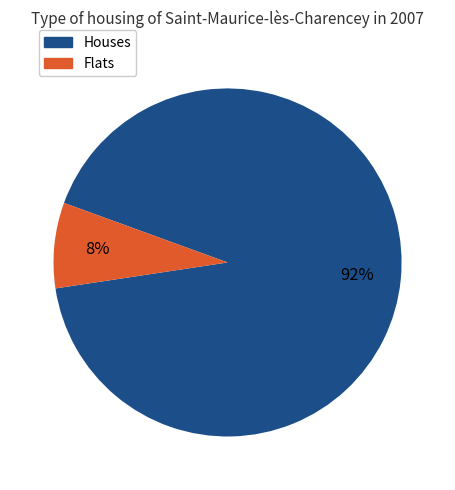

Is there any slice that represents more than half of the pie?

Yes